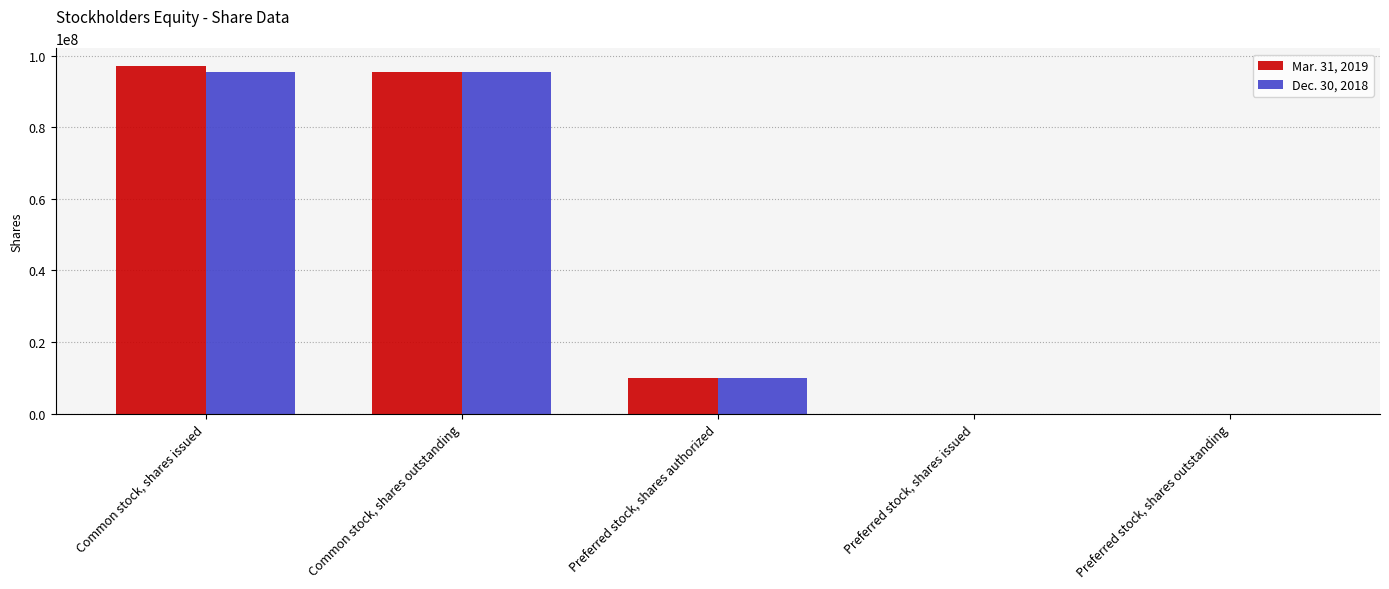

True or false: Dec. 30, 2018 has a value of 0 at Preferred stock, shares issued.

True